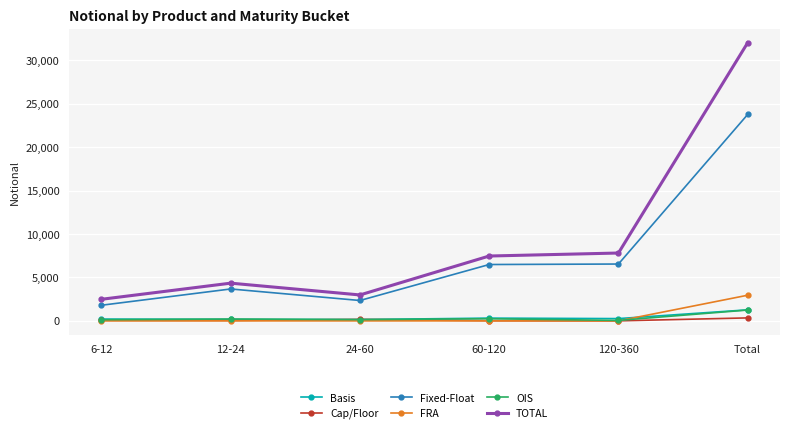

How many data points in FRA are above 0?

1